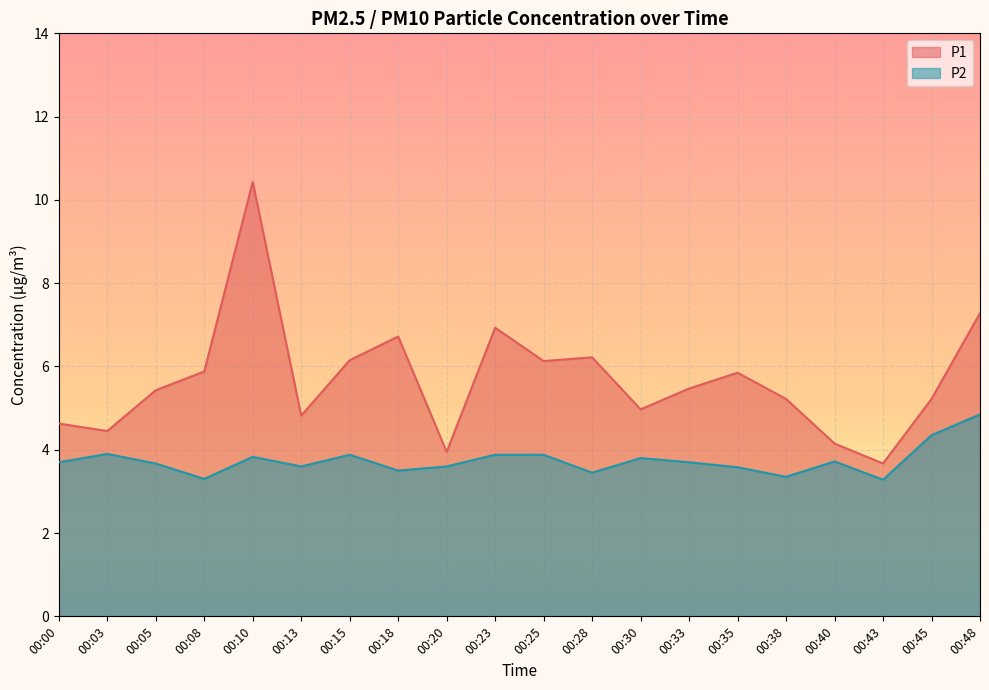

True or false: P2 has more than 2 interior local peaks.

True